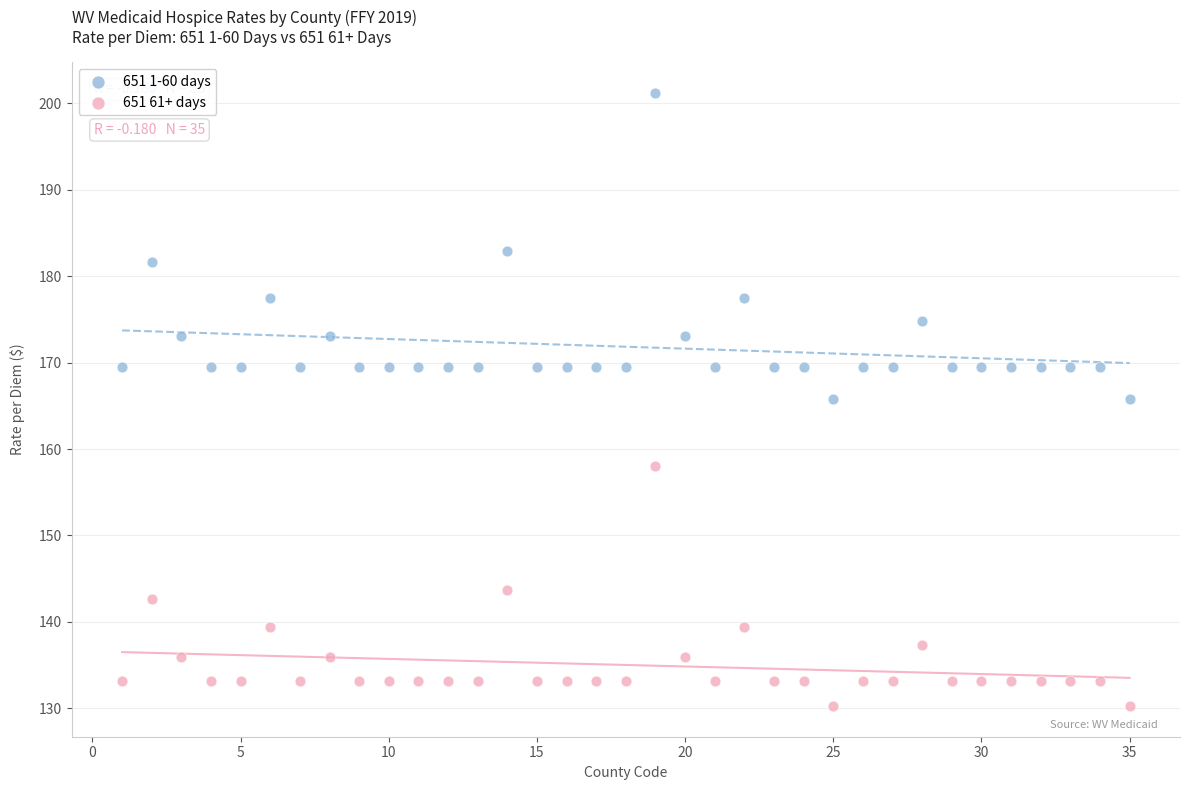

Across all data points, what is the range of X values (max minus min)?

34.0